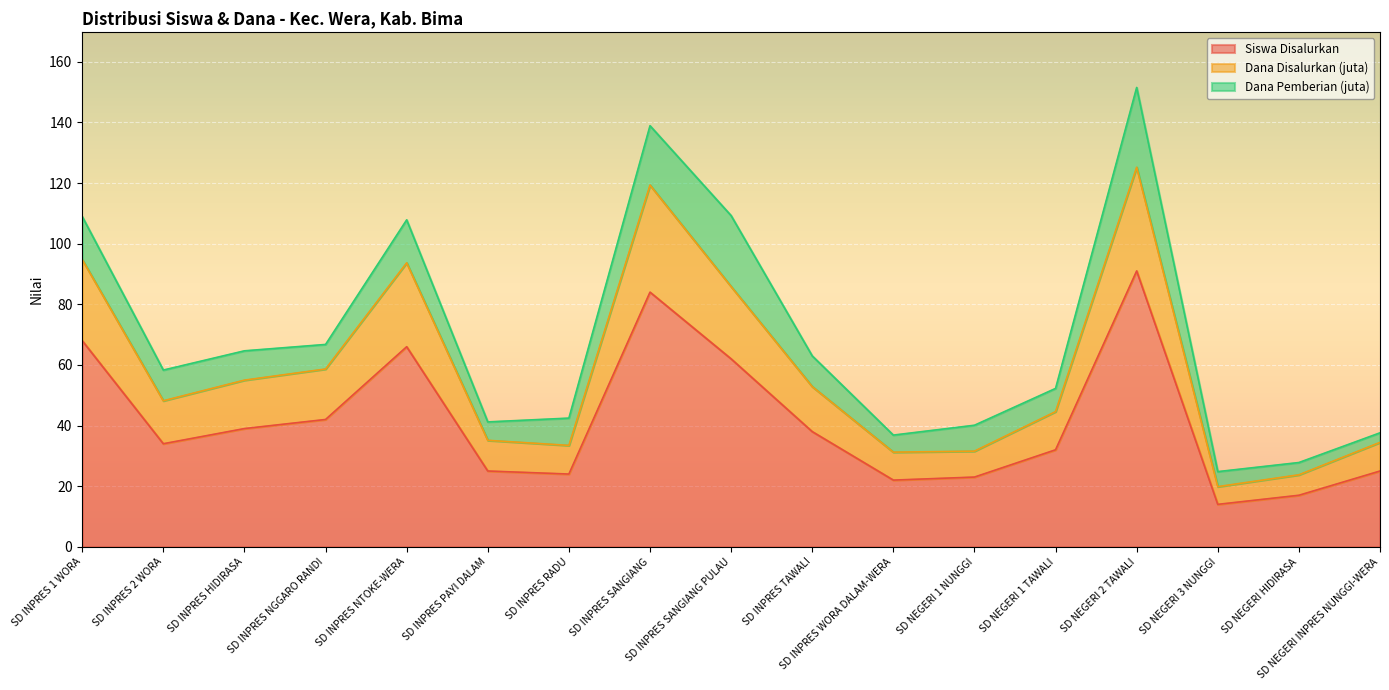

List the labels in order of Siswa Disalurkan value, largest first.

SD NEGERI 2 TAWALI, SD INPRES SANGIANG, SD INPRES 1 WORA, SD INPRES NTOKE-WERA, SD INPRES SANGIANG PULAU, SD INPRES NGGARO RANDI, SD INPRES HIDIRASA, SD INPRES TAWALI, SD INPRES 2 WORA, SD NEGERI 1 TAWALI, SD INPRES PAYI DALAM, SD NEGERI INPRES NUNGGI-WERA, SD INPRES RADU, SD NEGERI 1 NUNGGI, SD INPRES WORA DALAM-WERA, SD NEGERI HIDIRASA, SD NEGERI 3 NUNGGI